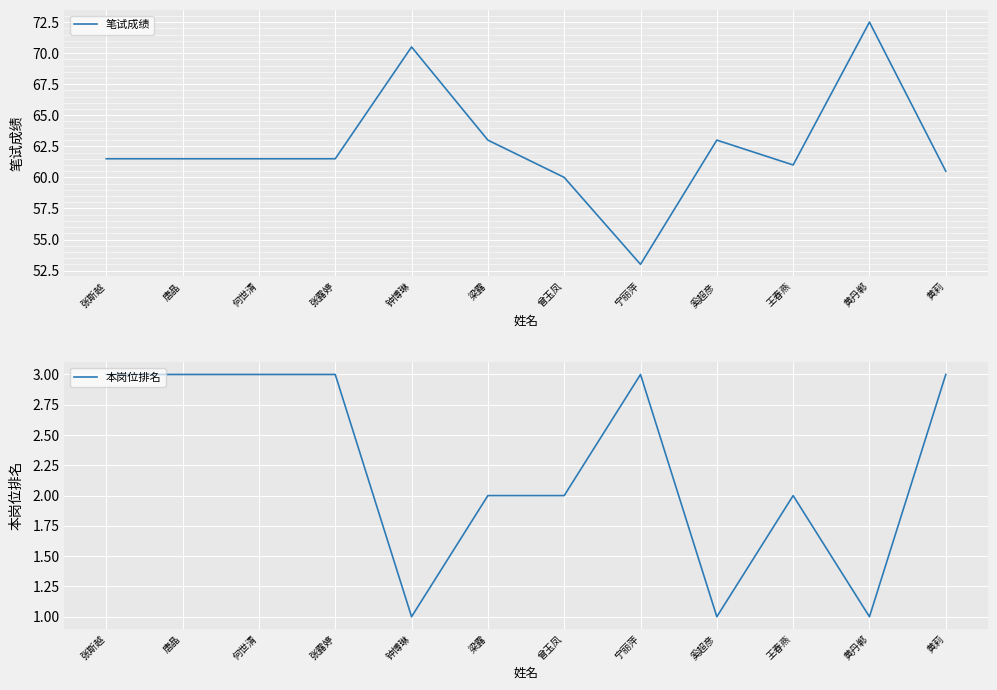

What is the sum of all 笔试成绩 values?

749.5